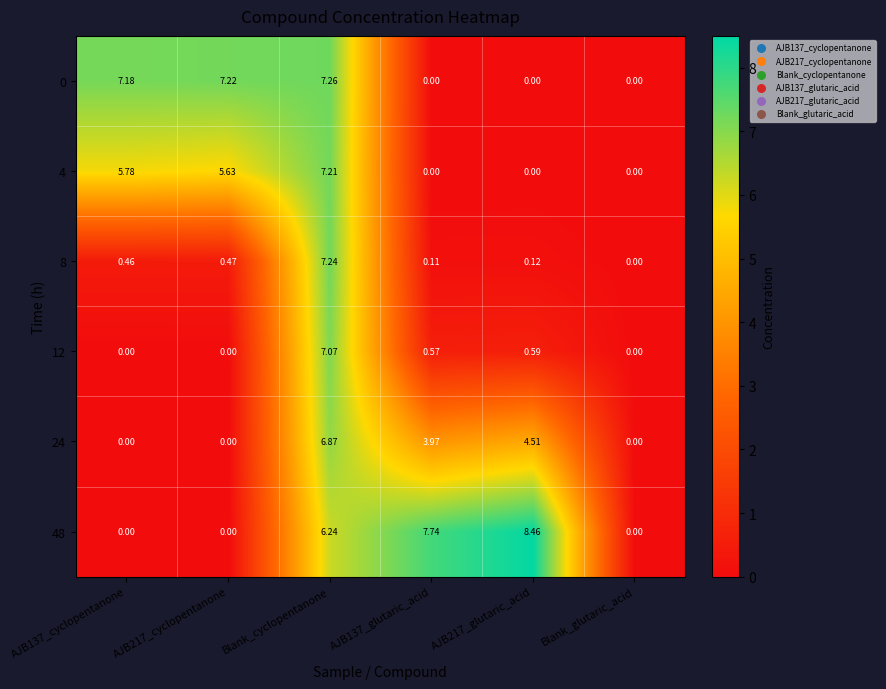

Is the value of 4 at AJB217_cyclopentanone greater than the value of 48 at Blank_glutaric_acid?

Yes